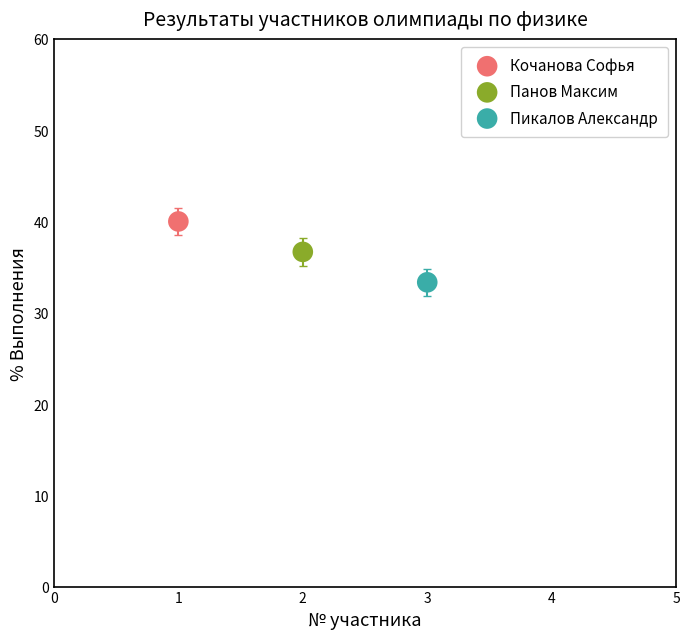

Which series contains the lowest Y value?

Пикалов Александр